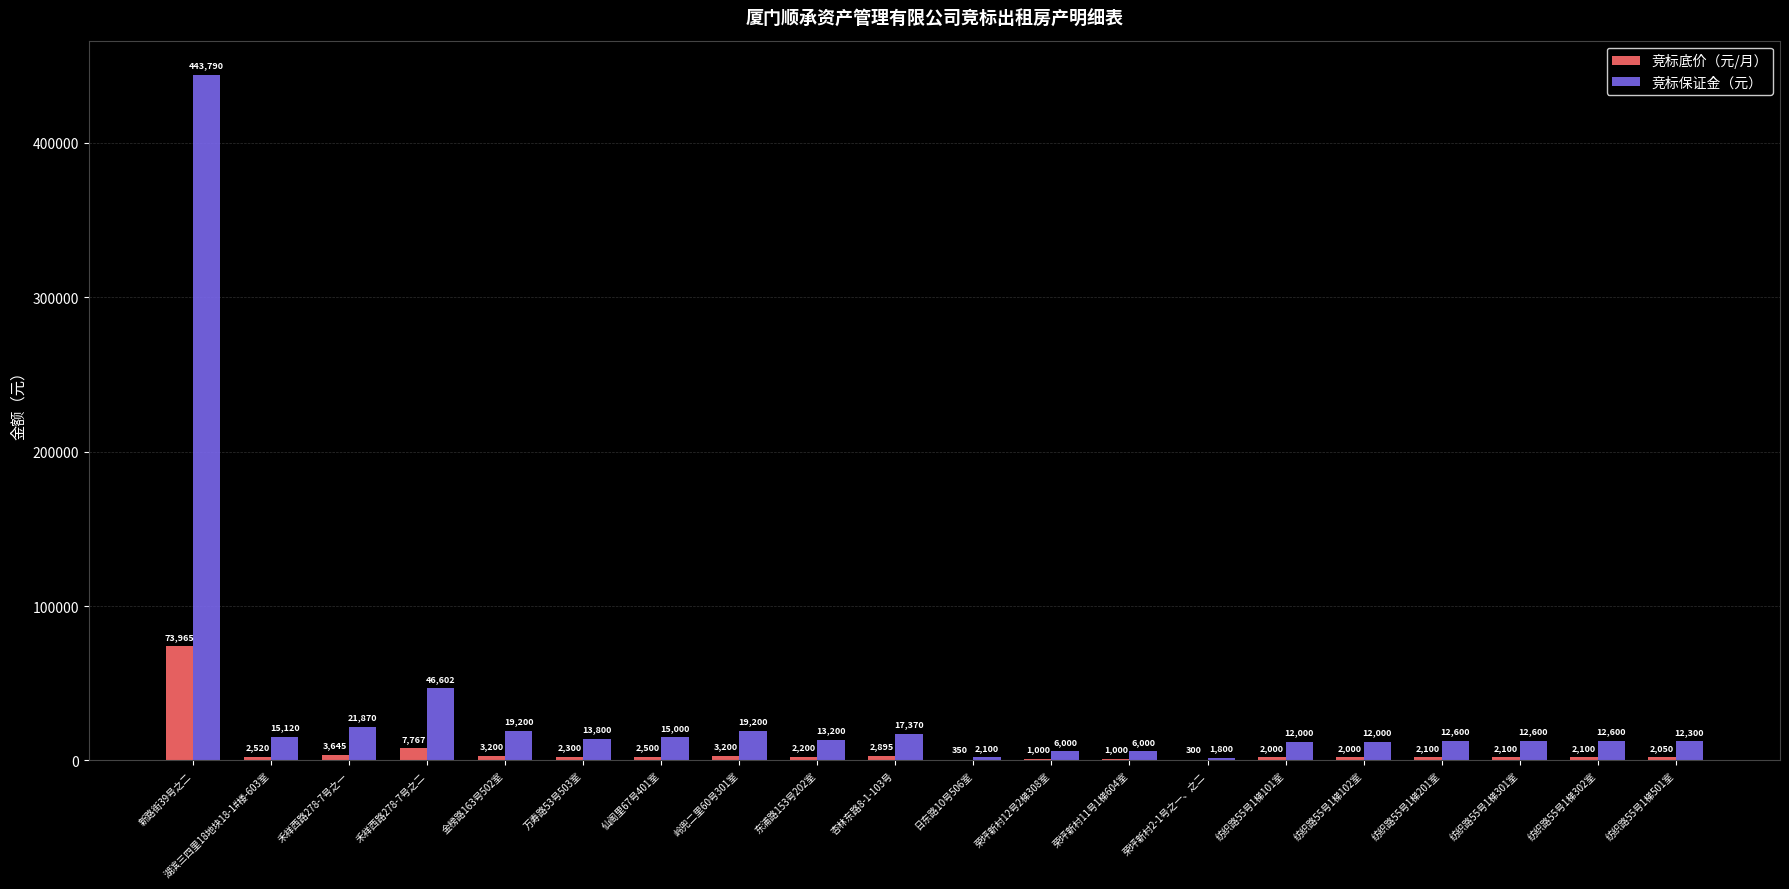

True or false: 竞标底价（元/月） has a value of 2520 at 湖滨三四里18地块18-1#楼-603室.

True